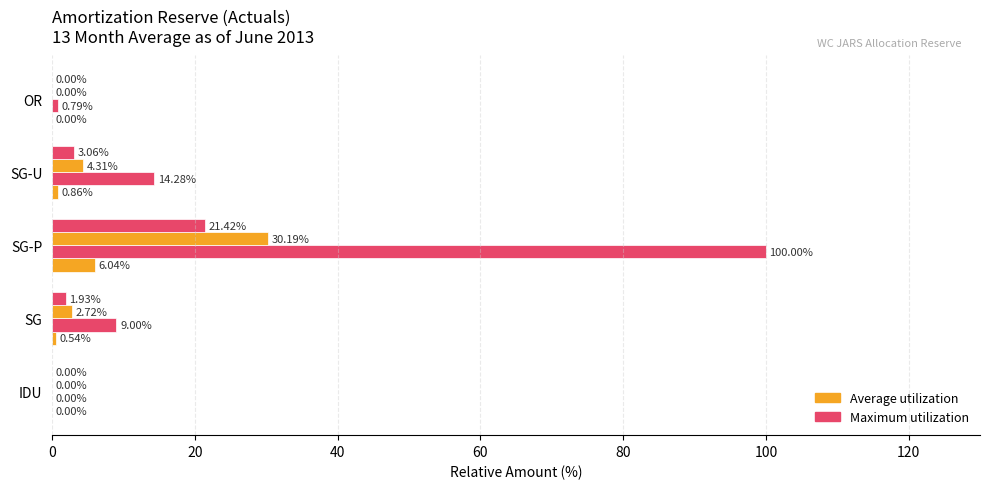

How many data points does each series have?

5